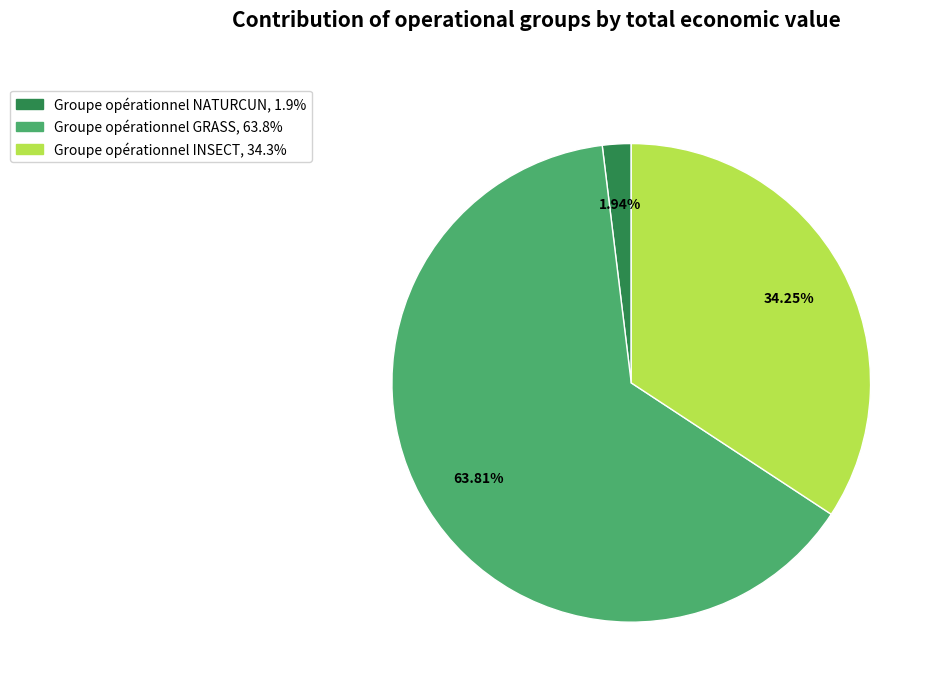

To the nearest percent, what is the average slice percentage?

33%